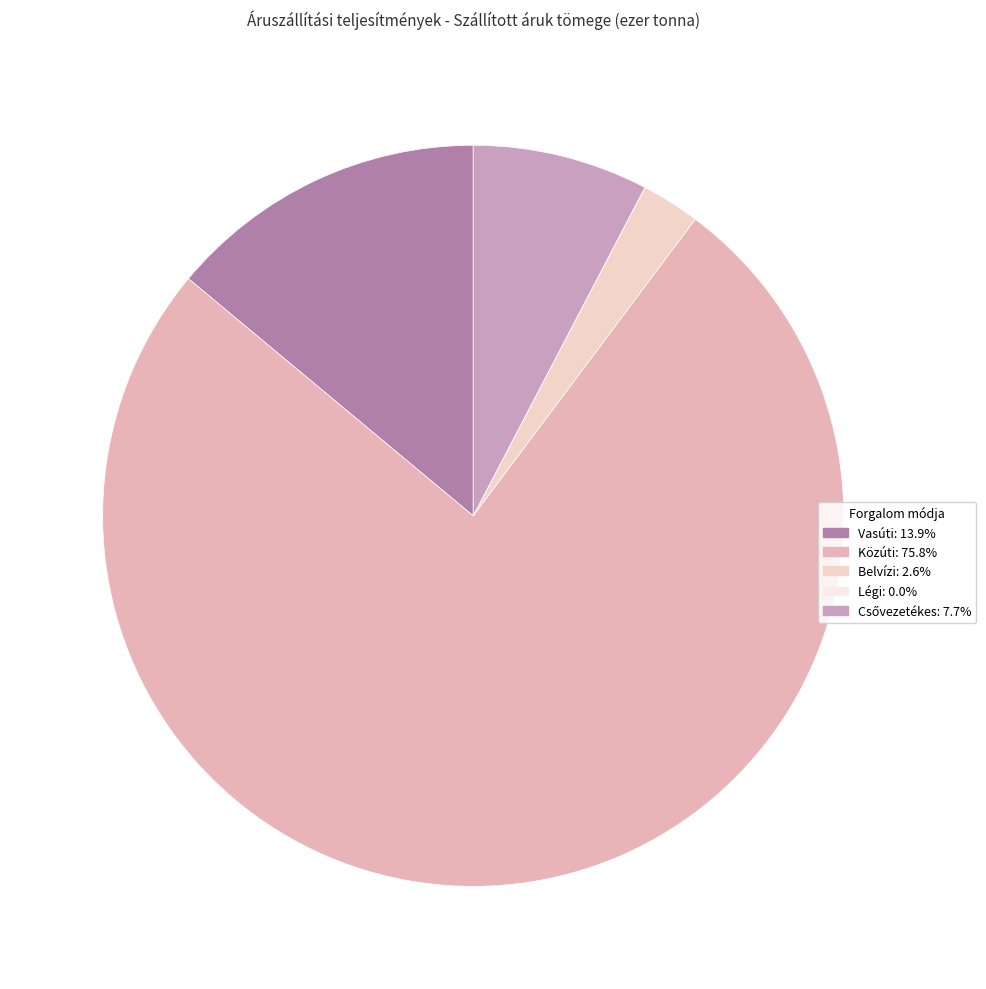

How many slices are in this pie chart?

5